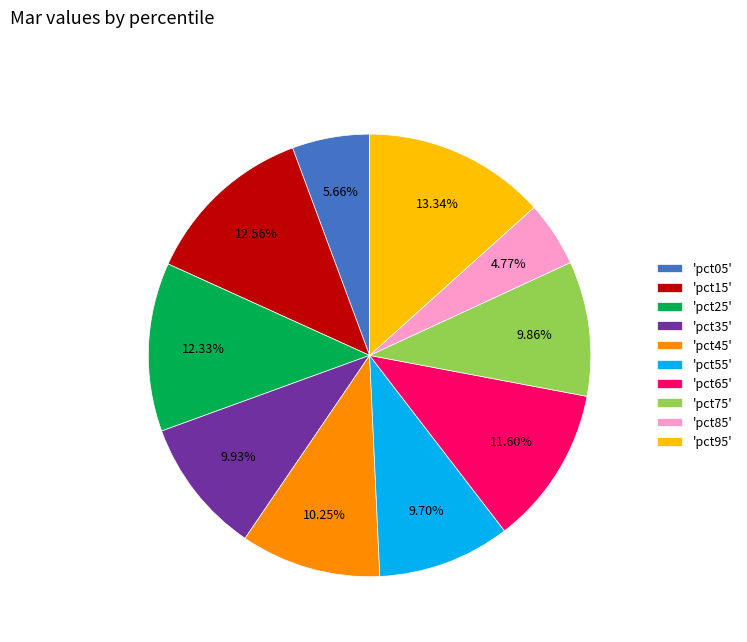

Which has a higher value, 'pct95' or 'pct55'?

'pct95'